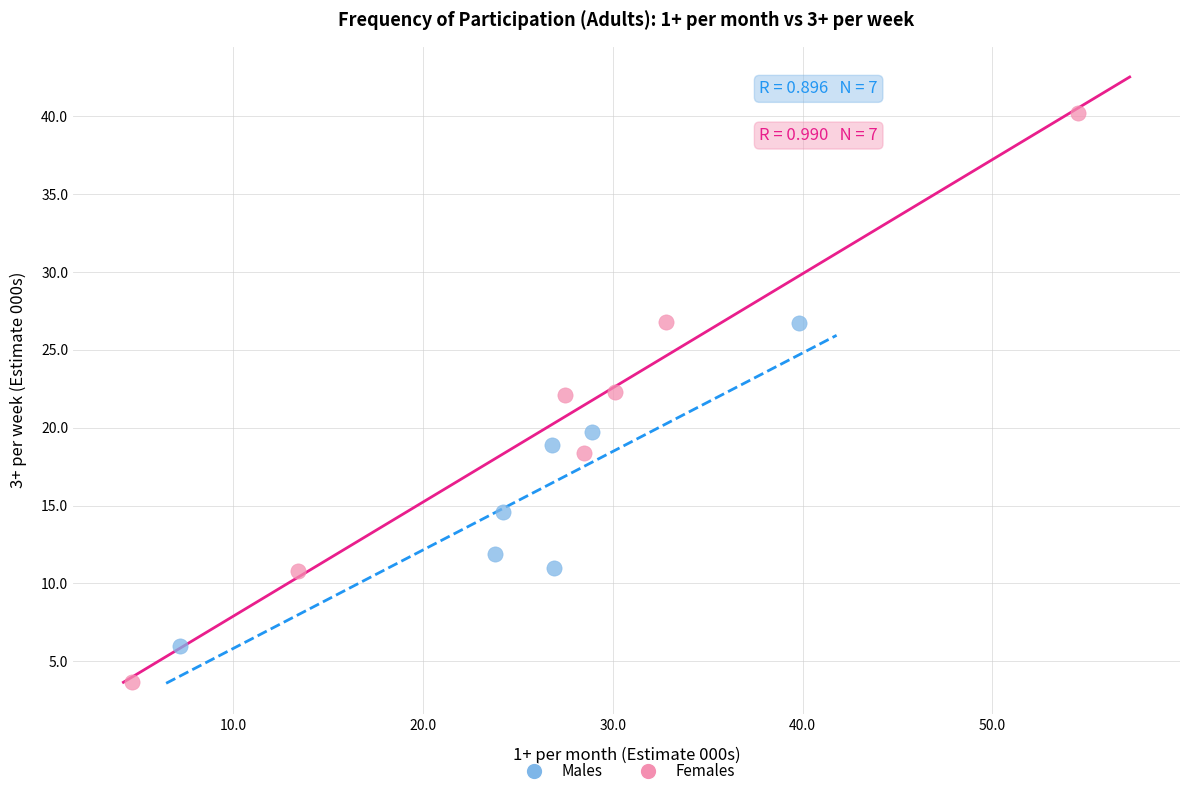

Which series has the largest Y range (max minus min)?

Females